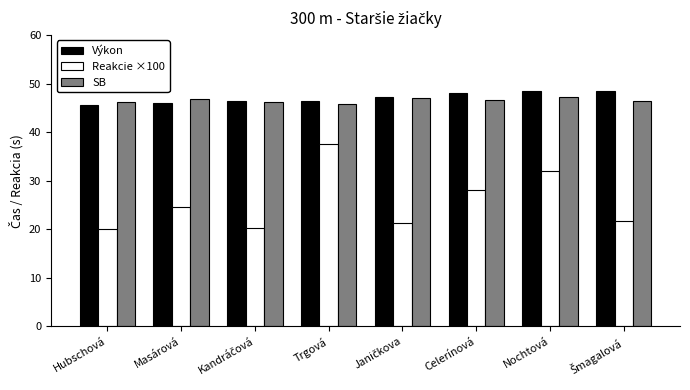

What is the difference between the maximum and minimum values in the Reakcie ×100 series?

17.5